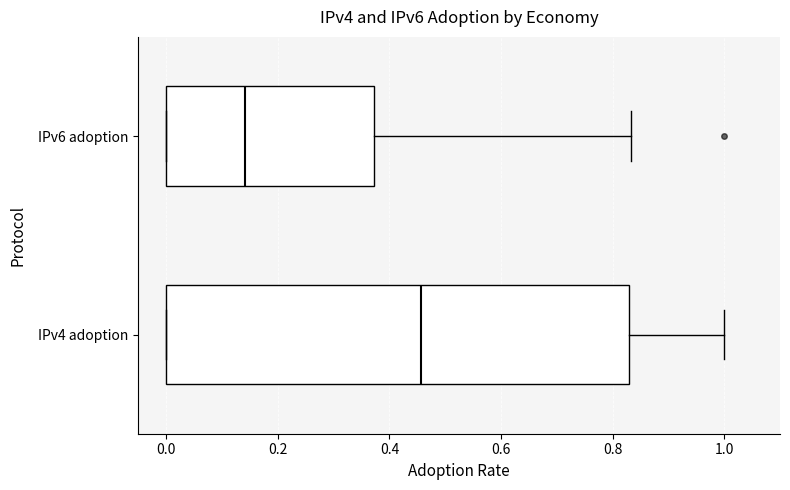

Reading bottom to top, transcribe this box plot: for each box, give where its median line is, the range the box spans, and where its two whiskers end, as read against the x-axis. The values are not printed on the chart, so give them approximately, as read against the axis.

IPv4 adoption: median 0.46, box 0.00 to 0.82, whiskers 0.00 to 1.00
IPv6 adoption: median 0.14, box 0.00 to 0.38, whiskers 0.00 to 0.84